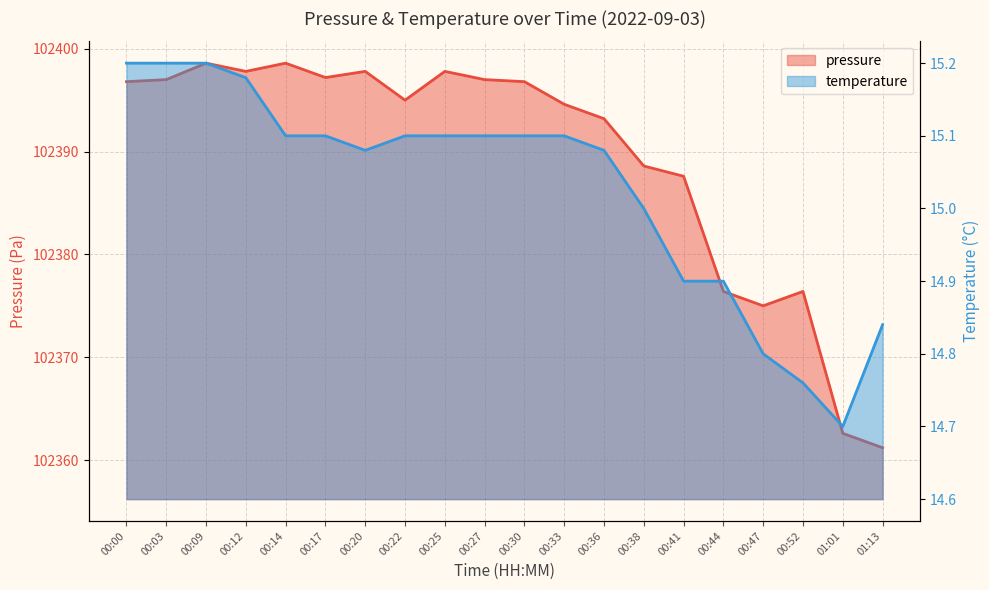

List the labels in order of temperature value, largest first.

00:00, 00:03, 00:09, 00:12, 00:14, 00:17, 00:22, 00:25, 00:27, 00:30, 00:33, 00:20, 00:36, 00:38, 00:41, 00:44, 01:13, 00:47, 00:52, 01:01